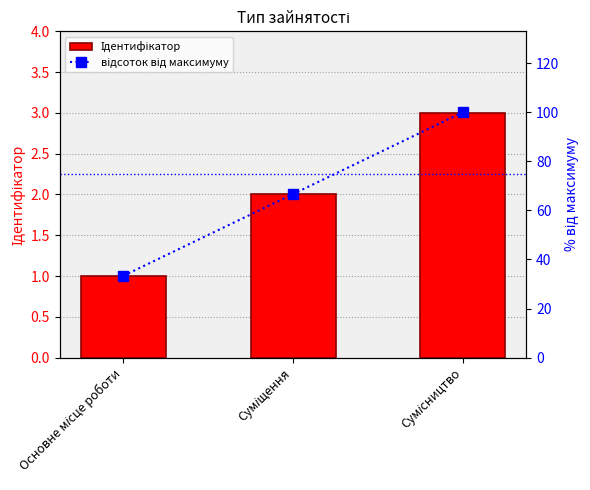

At which label does відсоток від максимуму first exceed 66?

Суміщення